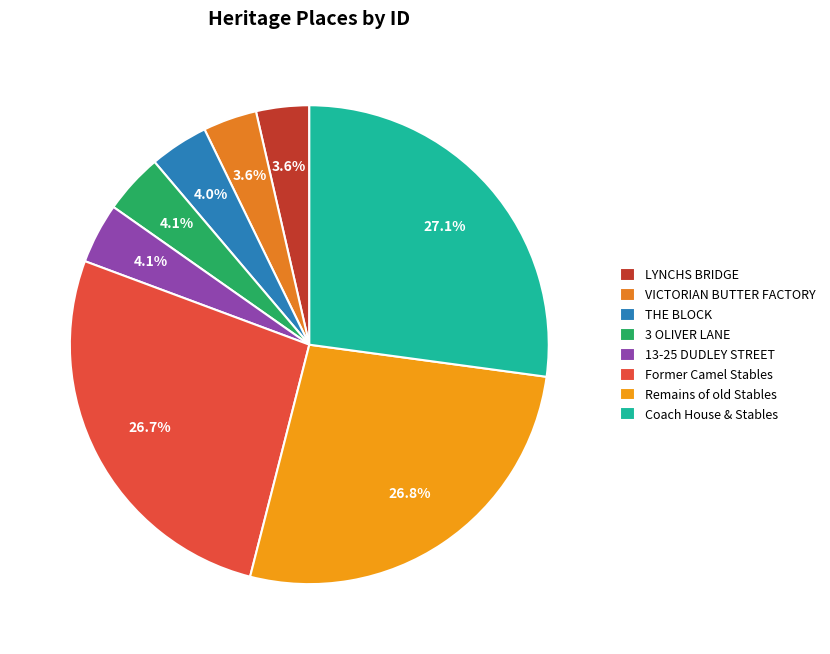

What is the largest slice in the pie chart?

Coach House & Stables